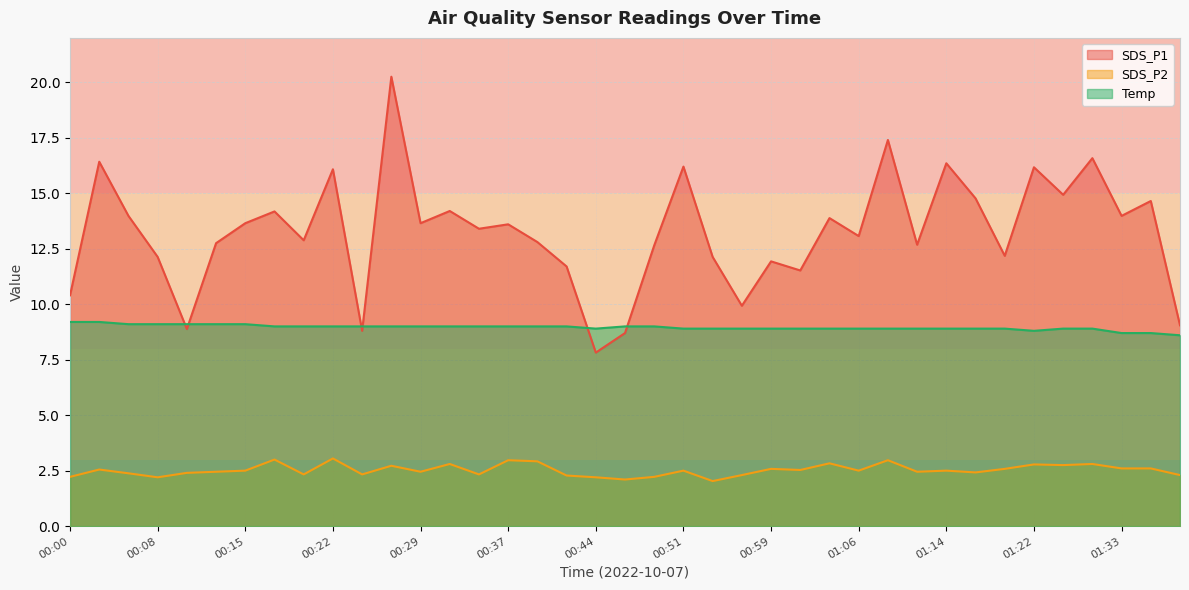

What are all the series names shown in the legend?

SDS_P1, SDS_P2, Temp